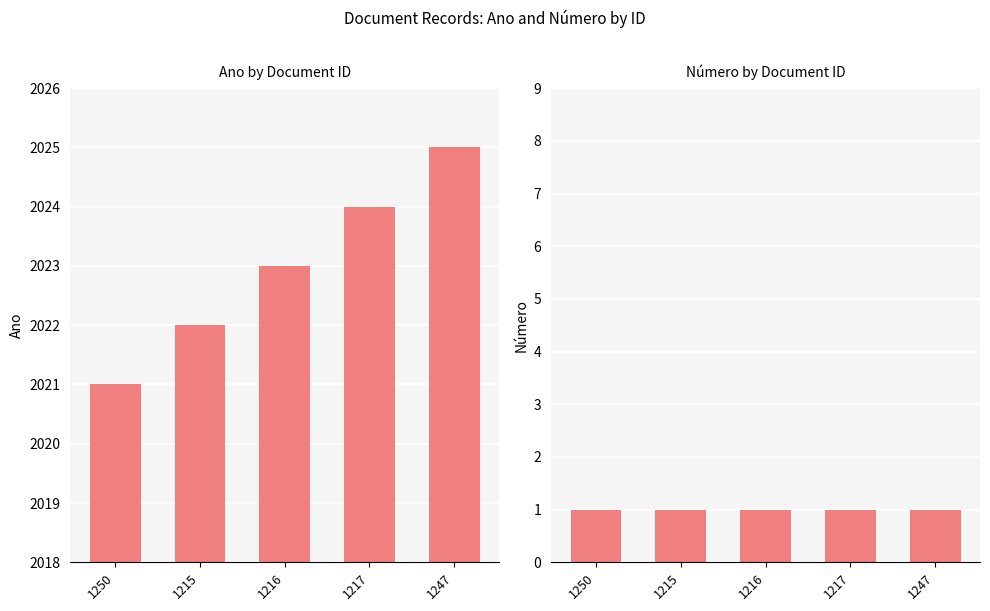

How many data points does each series have?

5